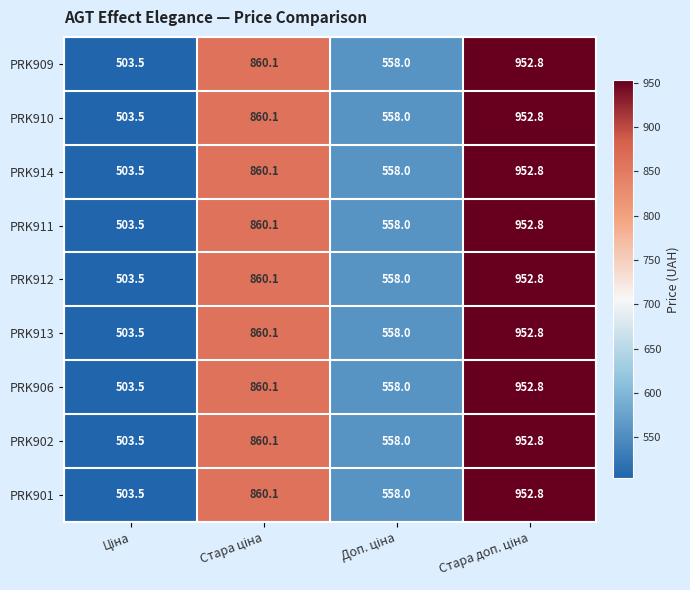

What is the average value of the PRK910 series?

718.6